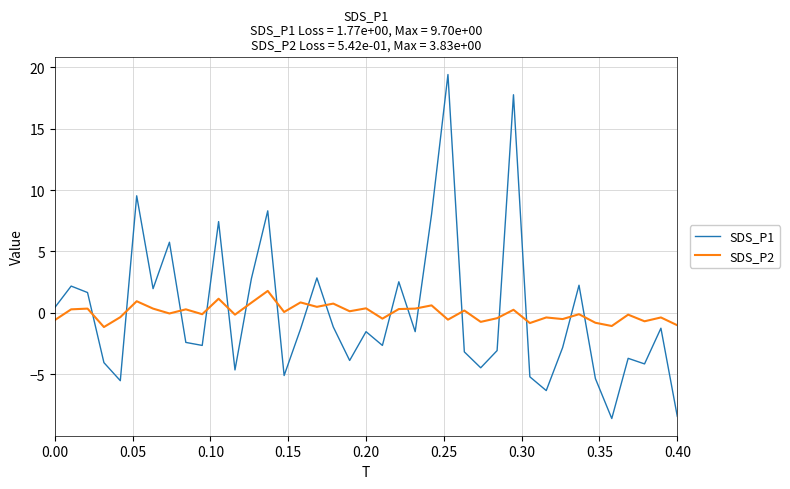

What is the difference between the maximum and minimum values in the SDS_P2 series?

2.9